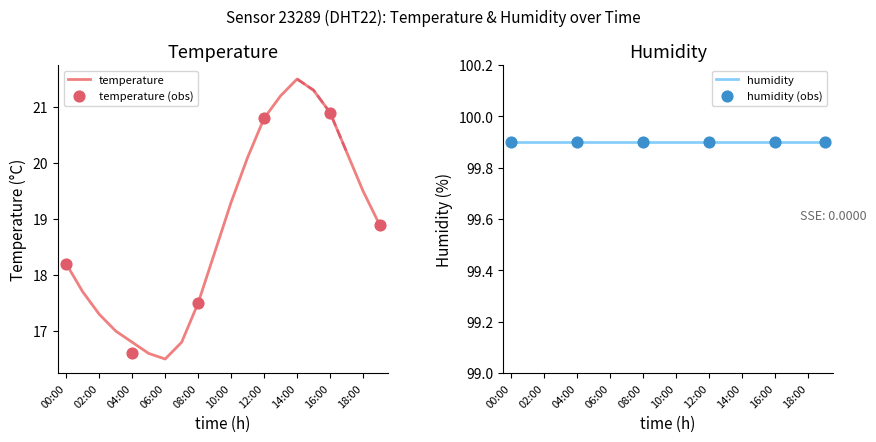

What is the change in value from 09:00 to 12:00?

+2.4